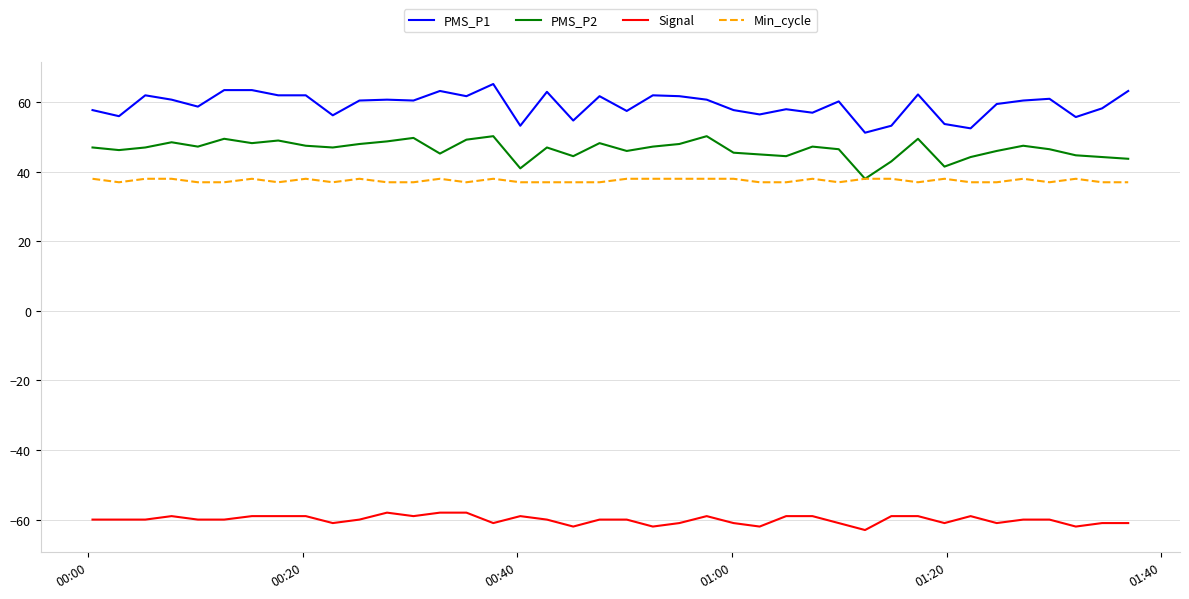

What is the difference between the maximum and minimum values in the PMS_P1 series?

14.0